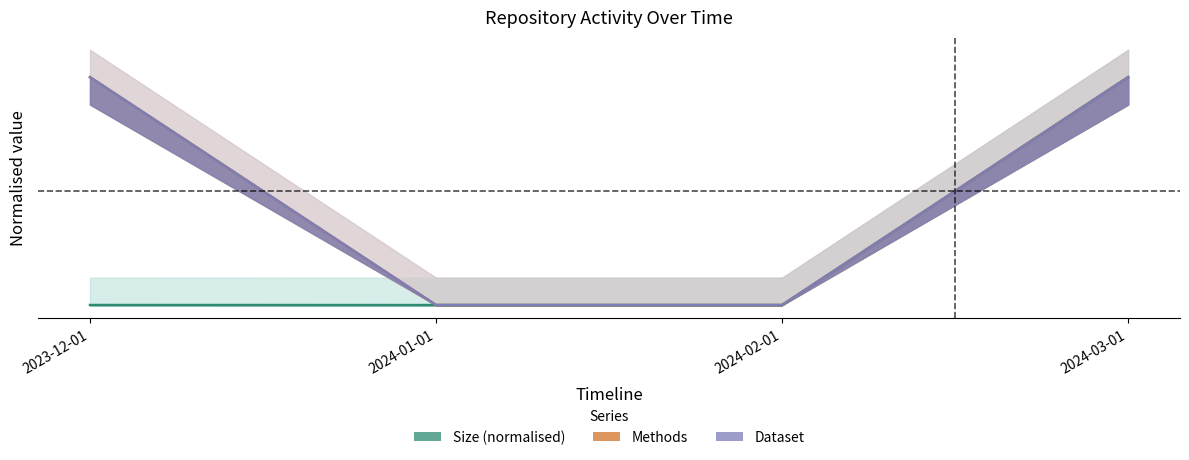

What is the label of the 2nd point from the left?

2024-01-01